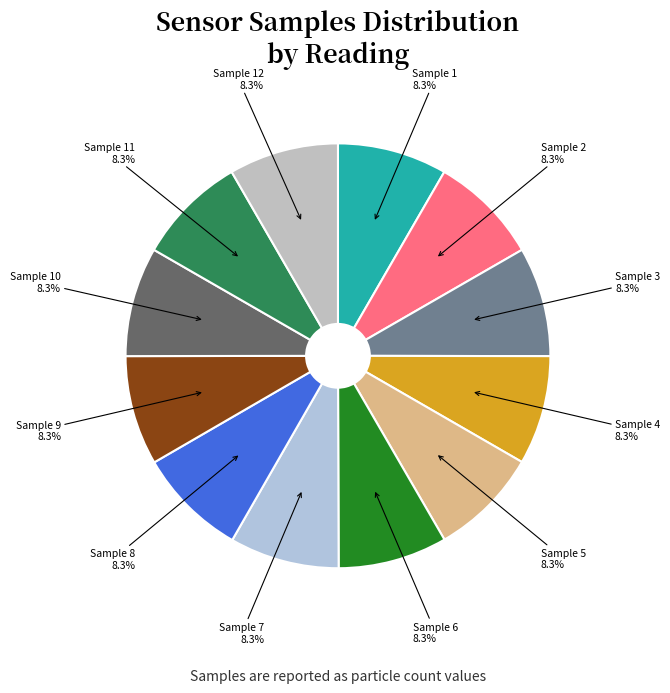

Approximately how many times larger is the value at Sample 6 compared to Sample 8?

1.0